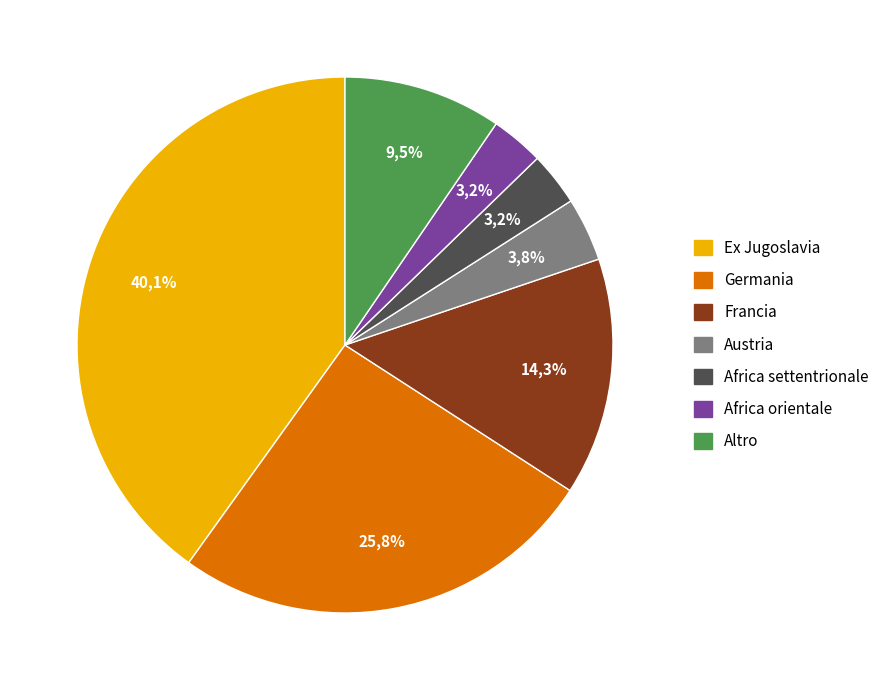

The Albania slice represents 1% of the pie. True or false?

False